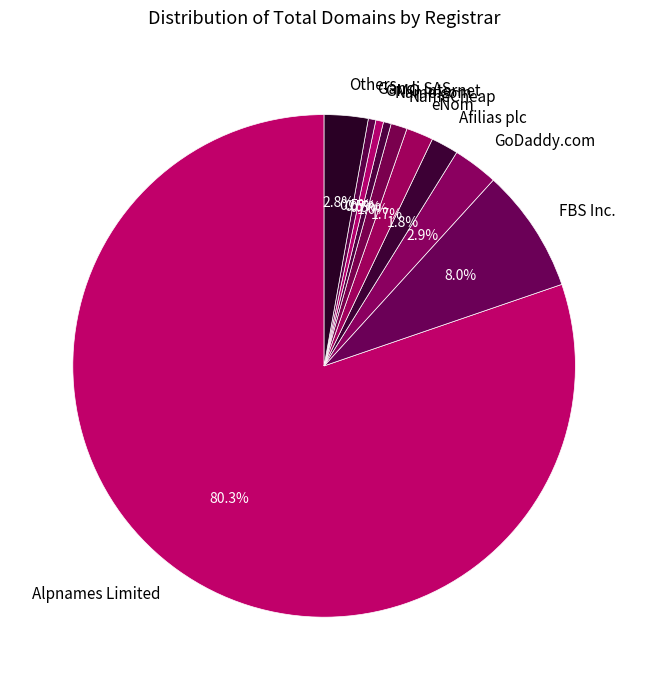

Which category has the biggest portion of the pie?

Alpnames Limited